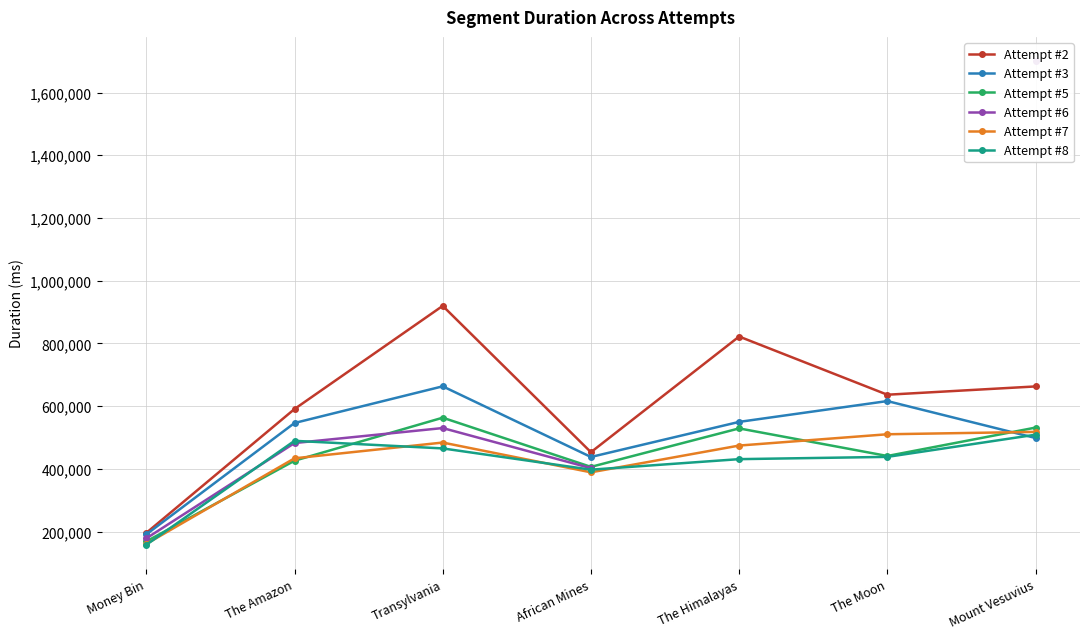

What is the difference between the highest and lowest values at Money Bin?

37981.0